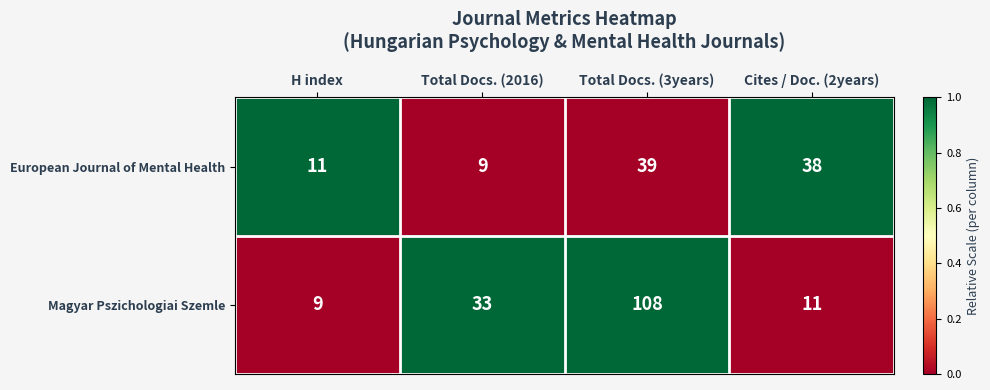

Between H index and Total Docs. (2016), which series saw the biggest shift?

Magyar Pszichologiai Szemle